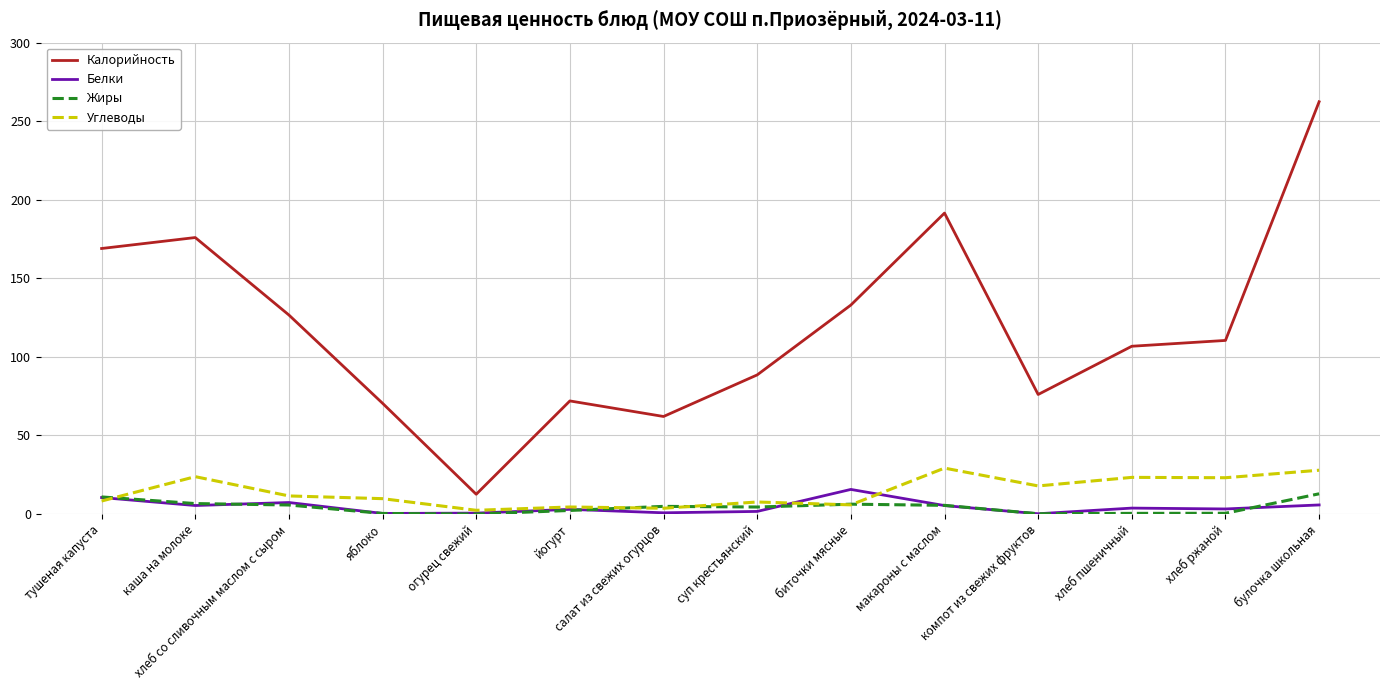

Does the chart have visible grid lines?

Yes